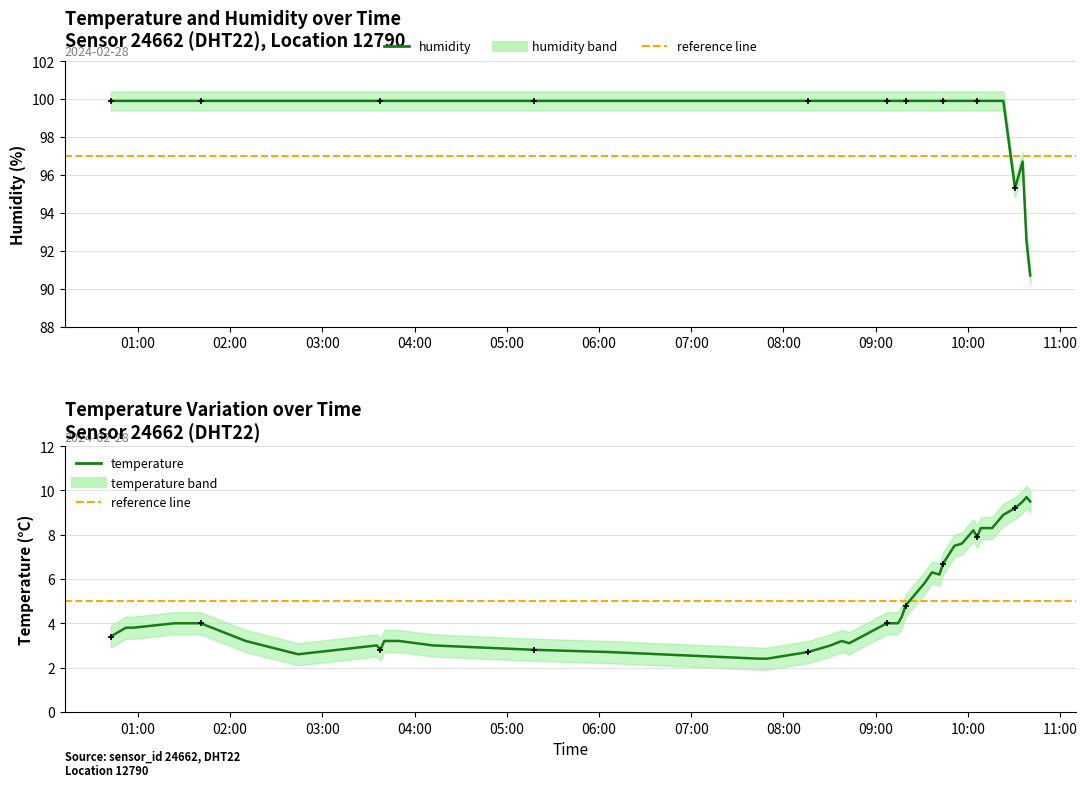

What is the total value across all series at 2024-02-28T09:14:38?

103.9